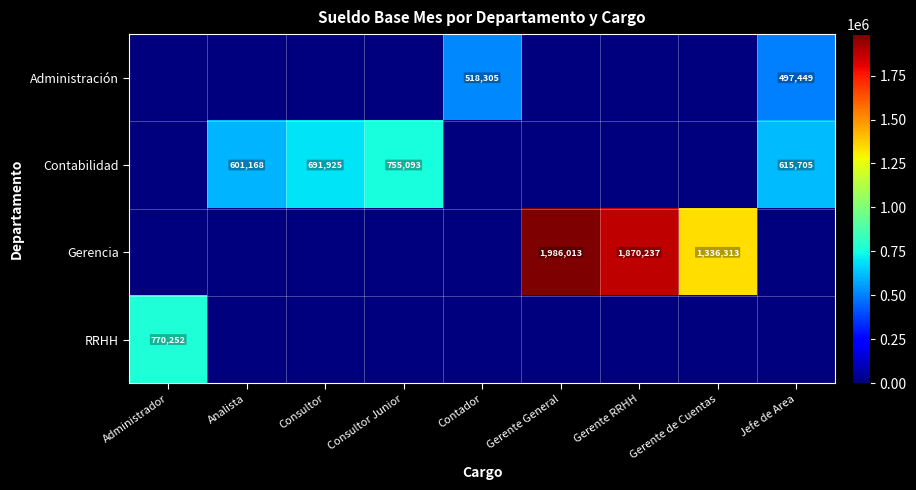

Count the number of categories in the chart.

9